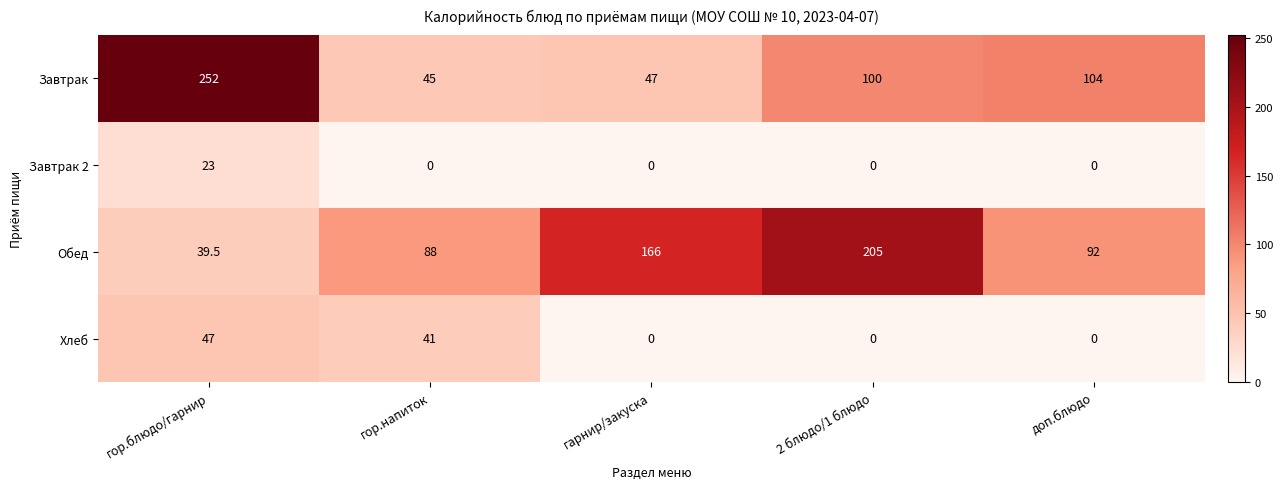

What is the total value across all series at доп.блюдо?

196.0